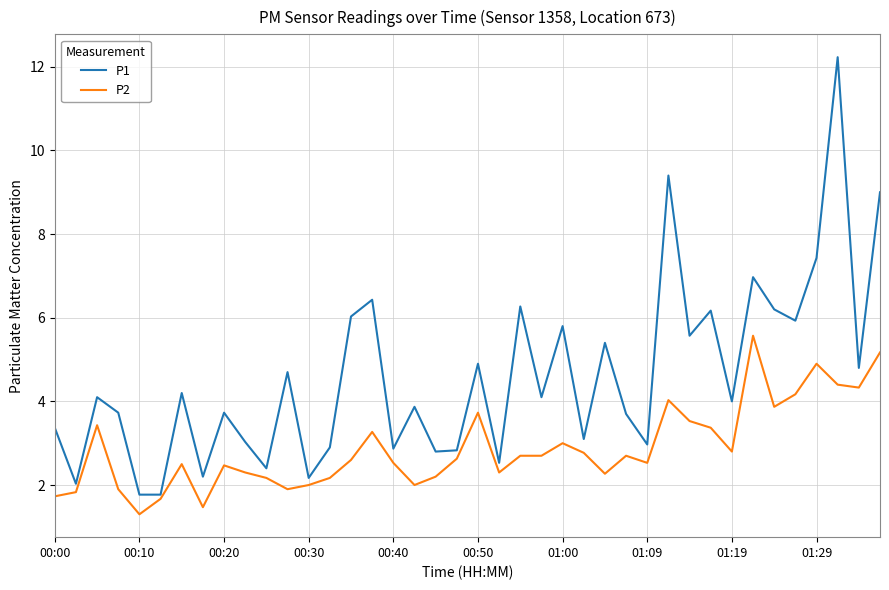

What is the smallest value displayed?

1.3